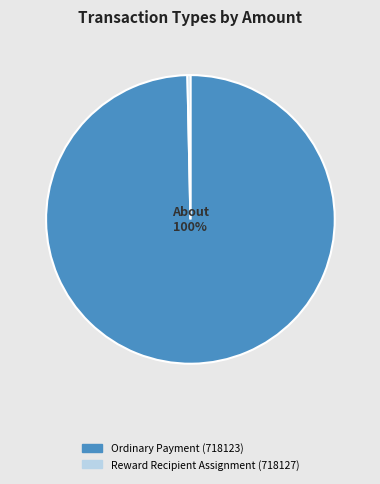

Combined, do Reward Recipient Assignment (718127) and Ordinary Payment (718123) account for over 50%?

Yes